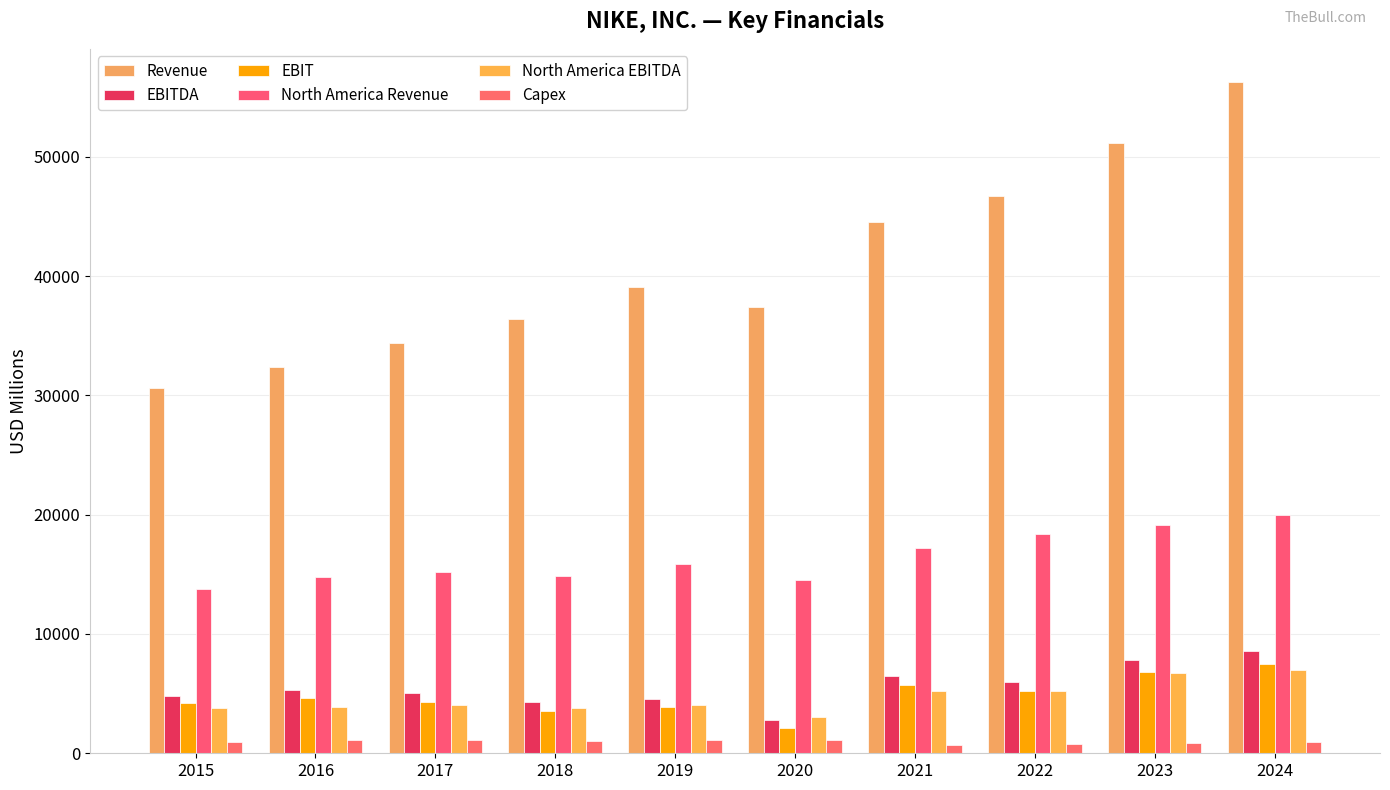

What is the value of the Capex bar at the 10th from the left?

967.1